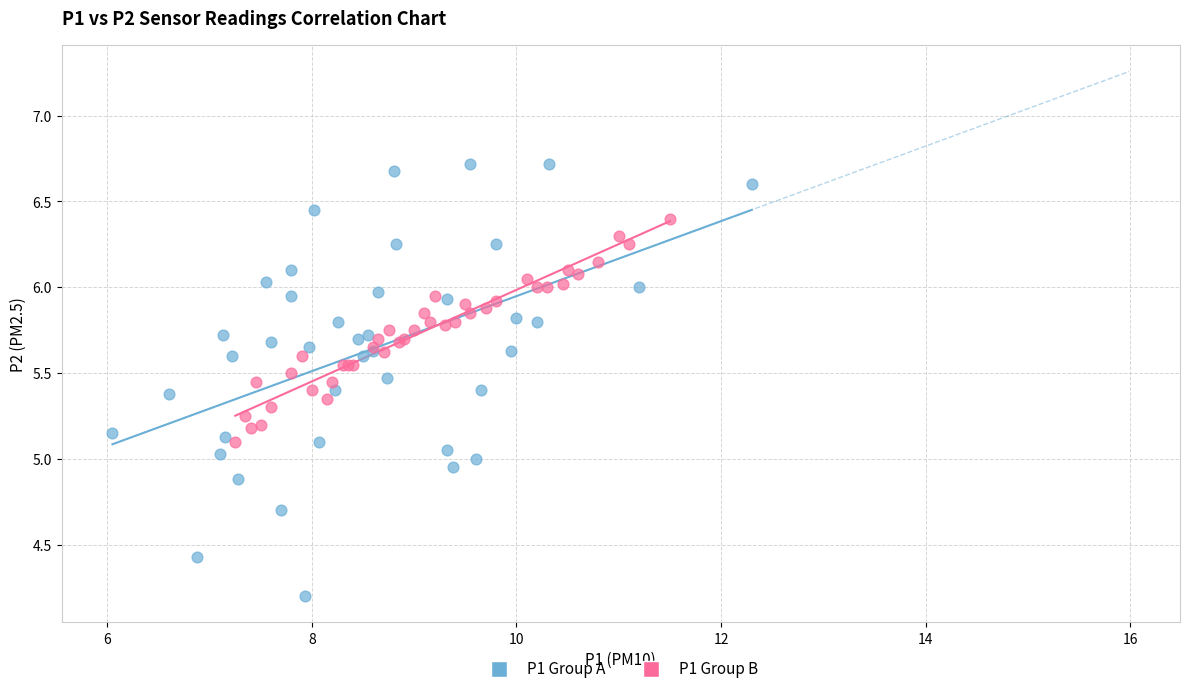

Which series reaches the maximum Y coordinate?

P1 Group A